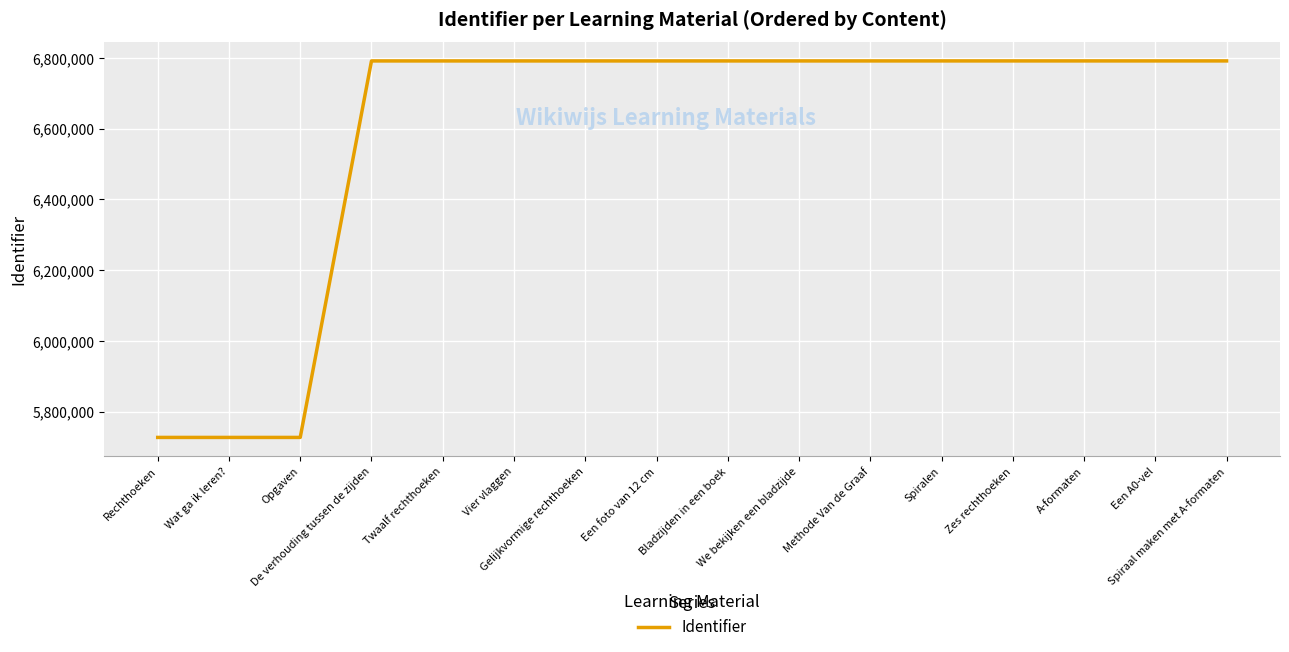

What is the smallest value displayed?

5726735